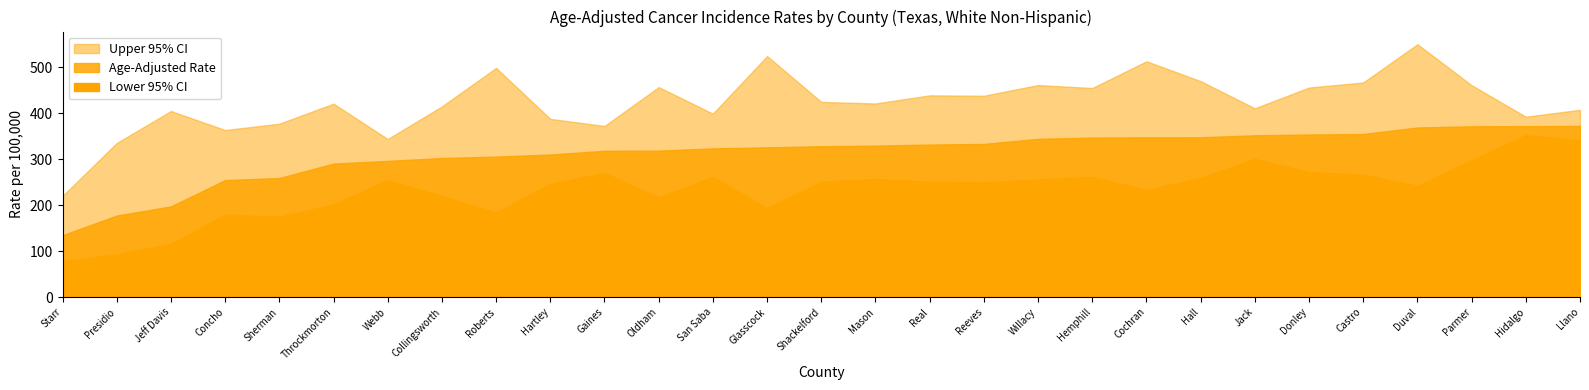

At which label does Age-Adjusted Rate first exceed 328?

Shackelford